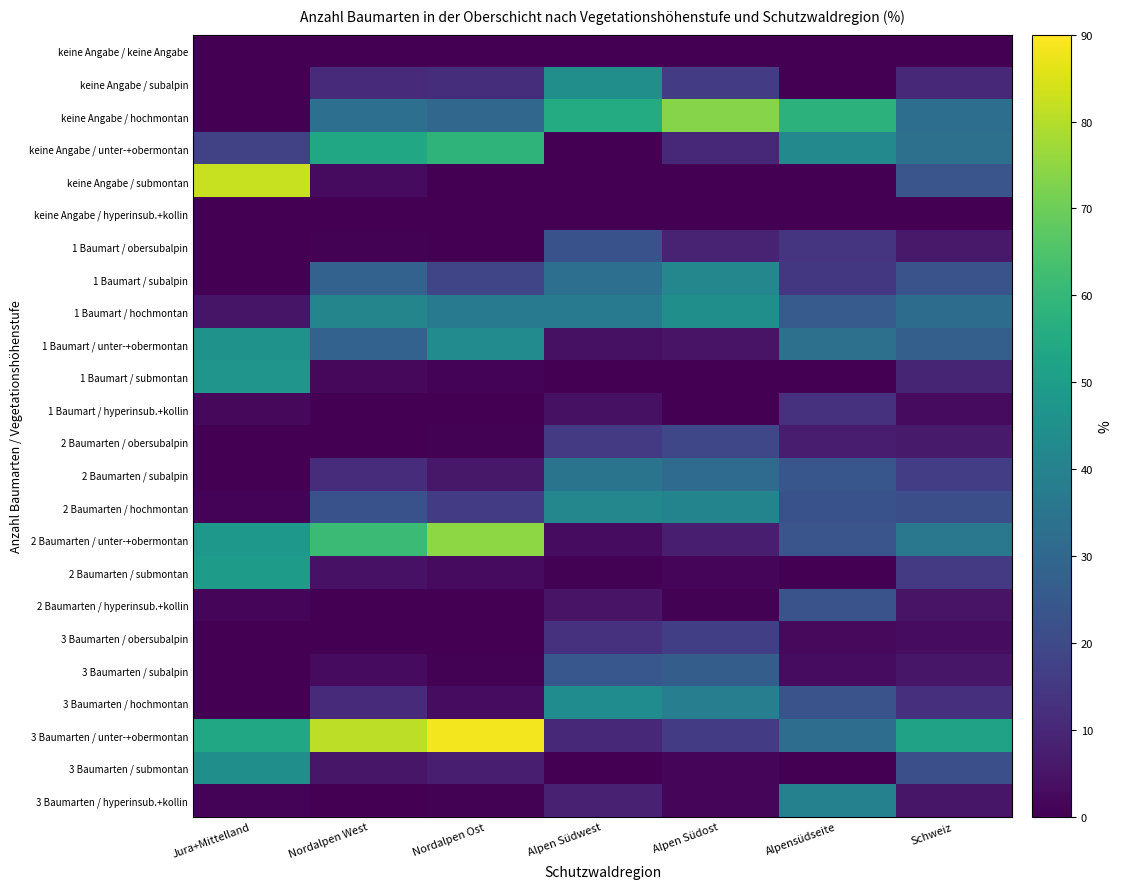

Reading right to left, transcribe all the data shown in this chart.

keine Angabe / keine Angabe: Schweiz=0.0	Alpensüdseite=0.0	Alpen Südost=0.0	Alpen Südwest=0.0	Nordalpen Ost=0.0	Nordalpen West=0.0	Jura+Mittelland=0.0
keine Angabe / subalpin: Schweiz=10.5	Alpensüdseite=0.0	Alpen Südost=15.7	Alpen Südwest=44.6	Nordalpen Ost=11.8	Nordalpen West=10.6	Jura+Mittelland=0.0
keine Angabe / hochmontan: Schweiz=32.5	Alpensüdseite=57.8	Alpen Südost=73.8	Alpen Südwest=55.4	Nordalpen Ost=29.7	Nordalpen West=32.9	Jura+Mittelland=0.0
keine Angabe / unter-+obermontan: Schweiz=33.2	Alpensüdseite=42.2	Alpen Südost=10.5	Alpen Südwest=0.0	Nordalpen Ost=58.4	Nordalpen West=53.8	Jura+Mittelland=17.7
keine Angabe / submontan: Schweiz=23.8	Alpensüdseite=0.0	Alpen Südost=0.0	Alpen Südwest=0.0	Nordalpen Ost=0.0	Nordalpen West=2.8	Jura+Mittelland=82.3
keine Angabe / hyperinsub.+kollin: Schweiz=0.0	Alpensüdseite=0.0	Alpen Südost=0.0	Alpen Südwest=0.0	Nordalpen Ost=0.0	Nordalpen West=0.0	Jura+Mittelland=0.0
1 Baumart / obersubalpin: Schweiz=6.1	Alpensüdseite=13.6	Alpen Südost=8.6	Alpen Südwest=22.5	Nordalpen Ost=0.0	Nordalpen West=0.4	Jura+Mittelland=0.0
1 Baumart / subalpin: Schweiz=23.0	Alpensüdseite=14.5	Alpen Südost=41.7	Alpen Südwest=32.8	Nordalpen Ost=18.7	Nordalpen West=28.2	Jura+Mittelland=0.0
1 Baumart / hochmontan: Schweiz=31.9	Alpensüdseite=25.9	Alpen Südost=44.9	Alpen Südwest=36.7	Nordalpen Ost=37.1	Nordalpen West=41.0	Jura+Mittelland=5.0
1 Baumart / unter-+obermontan: Schweiz=27.1	Alpensüdseite=33.1	Alpen Südost=4.8	Alpen Südwest=3.9	Nordalpen Ost=43.4	Nordalpen West=28.4	Jura+Mittelland=46.2
1 Baumart / submontan: Schweiz=9.2	Alpensüdseite=0.0	Alpen Südost=0.0	Alpen Südwest=0.0	Nordalpen Ost=0.8	Nordalpen West=2.1	Jura+Mittelland=46.9
1 Baumart / hyperinsub.+kollin: Schweiz=2.7	Alpensüdseite=12.9	Alpen Südost=0.0	Alpen Südwest=4.1	Nordalpen Ost=0.0	Nordalpen West=0.0	Jura+Mittelland=1.9
2 Baumarten / obersubalpin: Schweiz=6.4	Alpensüdseite=6.8	Alpen Südost=19.1	Alpen Südwest=15.2	Nordalpen Ost=0.7	Nordalpen West=0.0	Jura+Mittelland=0.0
2 Baumarten / subalpin: Schweiz=16.3	Alpensüdseite=24.0	Alpen Südost=31.4	Alpen Südwest=34.7	Nordalpen Ost=5.7	Nordalpen West=11.6	Jura+Mittelland=0.2
2 Baumarten / hochmontan: Schweiz=21.5	Alpensüdseite=22.5	Alpen Südost=40.7	Alpen Südwest=41.7	Nordalpen Ost=16.0	Nordalpen West=22.8	Jura+Mittelland=0.9
2 Baumarten / unter-+obermontan: Schweiz=36.0	Alpensüdseite=23.8	Alpen Südost=7.4	Alpen Südwest=3.0	Nordalpen Ost=74.7	Nordalpen West=61.3	Jura+Mittelland=48.1
2 Baumarten / submontan: Schweiz=15.2	Alpensüdseite=0.0	Alpen Südost=1.1	Alpen Südwest=0.4	Nordalpen Ost=2.8	Nordalpen West=4.4	Jura+Mittelland=49.7
2 Baumarten / hyperinsub.+kollin: Schweiz=4.6	Alpensüdseite=22.9	Alpen Südost=0.4	Alpen Südwest=4.9	Nordalpen Ost=0.0	Nordalpen West=0.0	Jura+Mittelland=1.1
3 Baumarten / obersubalpin: Schweiz=3.0	Alpensüdseite=2.4	Alpen Südost=16.8	Alpen Südwest=13.0	Nordalpen Ost=0.0	Nordalpen West=0.0	Jura+Mittelland=0.0
3 Baumarten / subalpin: Schweiz=5.5	Alpensüdseite=3.0	Alpen Südost=26.7	Alpen Südwest=24.6	Nordalpen Ost=0.7	Nordalpen West=2.5	Jura+Mittelland=0.0
3 Baumarten / hochmontan: Schweiz=12.3	Alpensüdseite=23.1	Alpen Südost=38.5	Alpen Südwest=43.8	Nordalpen Ost=2.9	Nordalpen West=10.7	Jura+Mittelland=0.3
3 Baumarten / unter-+obermontan: Schweiz=51.9	Alpensüdseite=32.1	Alpen Südost=15.6	Alpen Südwest=10.0	Nordalpen Ost=88.3	Nordalpen West=81.0	Jura+Mittelland=53.9
3 Baumarten / submontan: Schweiz=21.9	Alpensüdseite=0.0	Alpen Südost=1.2	Alpen Südwest=0.3	Nordalpen Ost=7.4	Nordalpen West=5.6	Jura+Mittelland=44.9
3 Baumarten / hyperinsub.+kollin: Schweiz=5.4	Alpensüdseite=39.4	Alpen Südost=1.2	Alpen Südwest=8.3	Nordalpen Ost=0.7	Nordalpen West=0.2	Jura+Mittelland=0.9